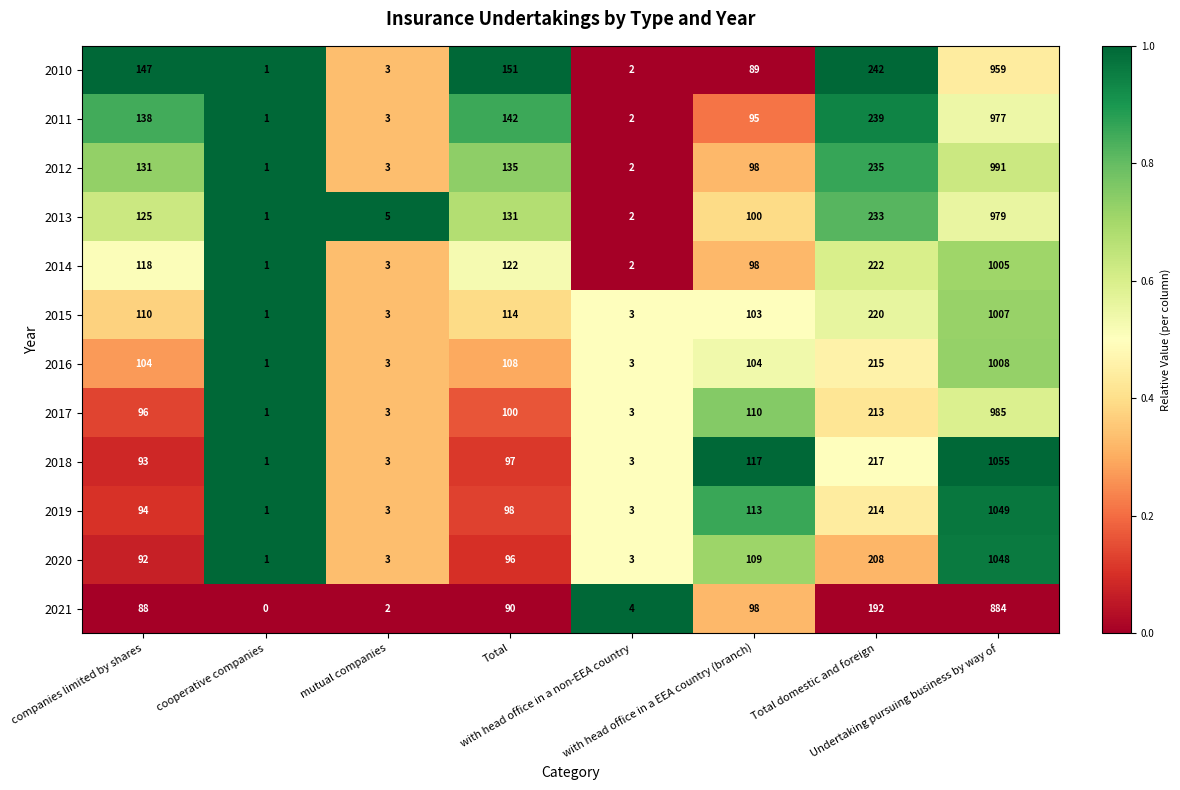

Which series has the largest total across all categories?

2011